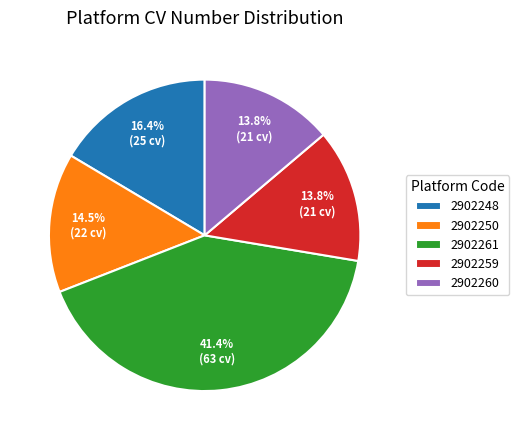

To the nearest percent, what is the difference between the largest and smallest slice percentages?

28%